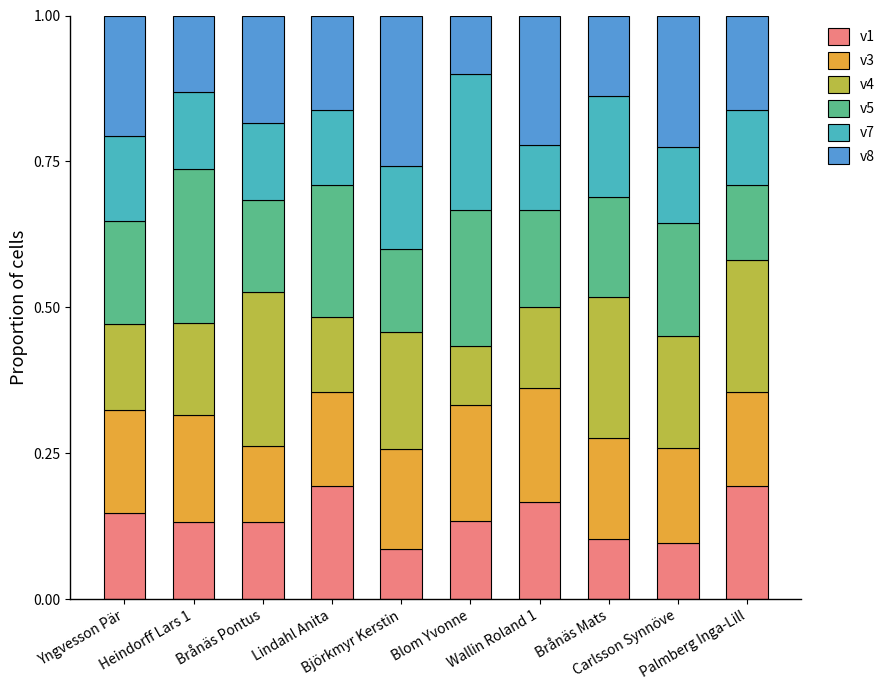

What is the sum of all v1 values?

1.4